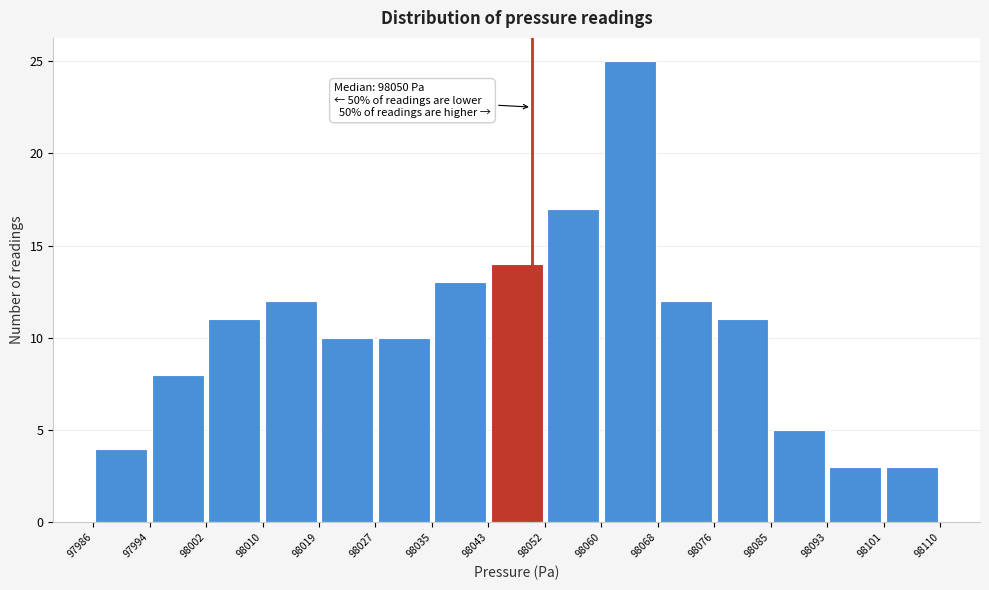

Which range on the x-axis has the tallest bar?

98060 to 98068